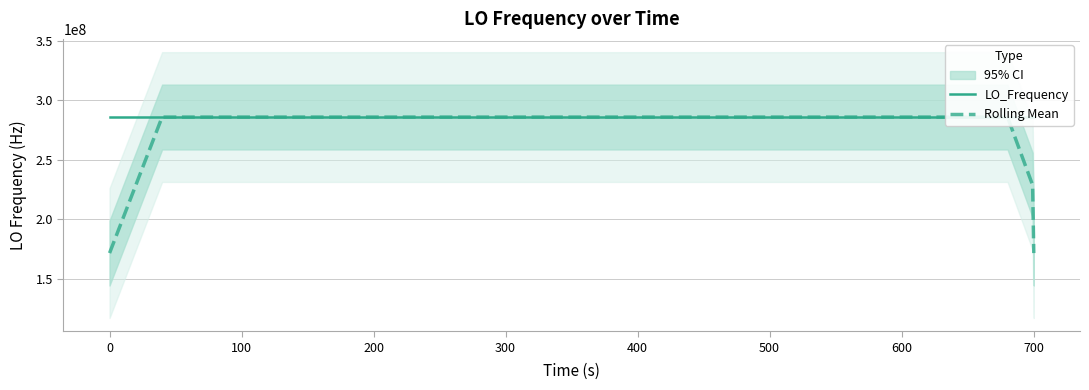

List the series in order of their overall mean, highest first.

LO_Frequency, Rolling Mean